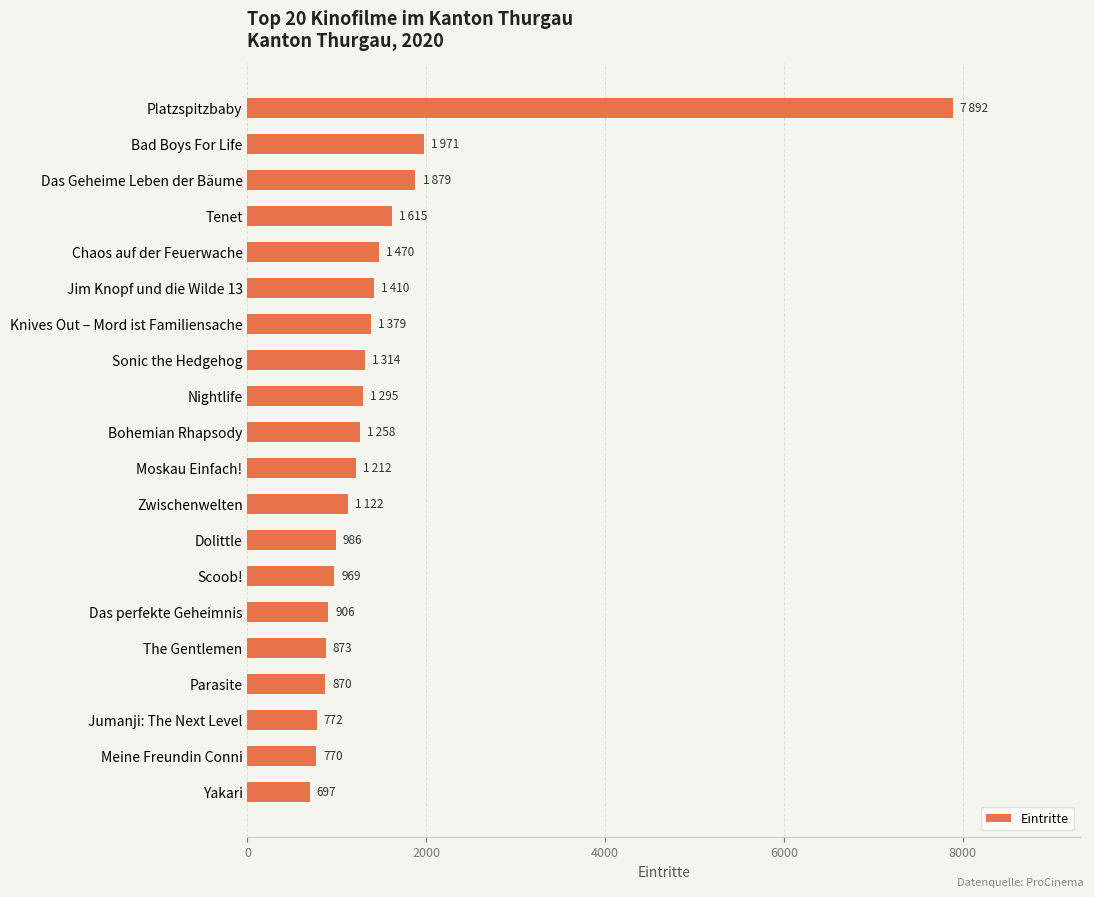

What is the ratio of the value at Meine Freundin Conni to the value at Das perfekte Geheimnis?

0.8